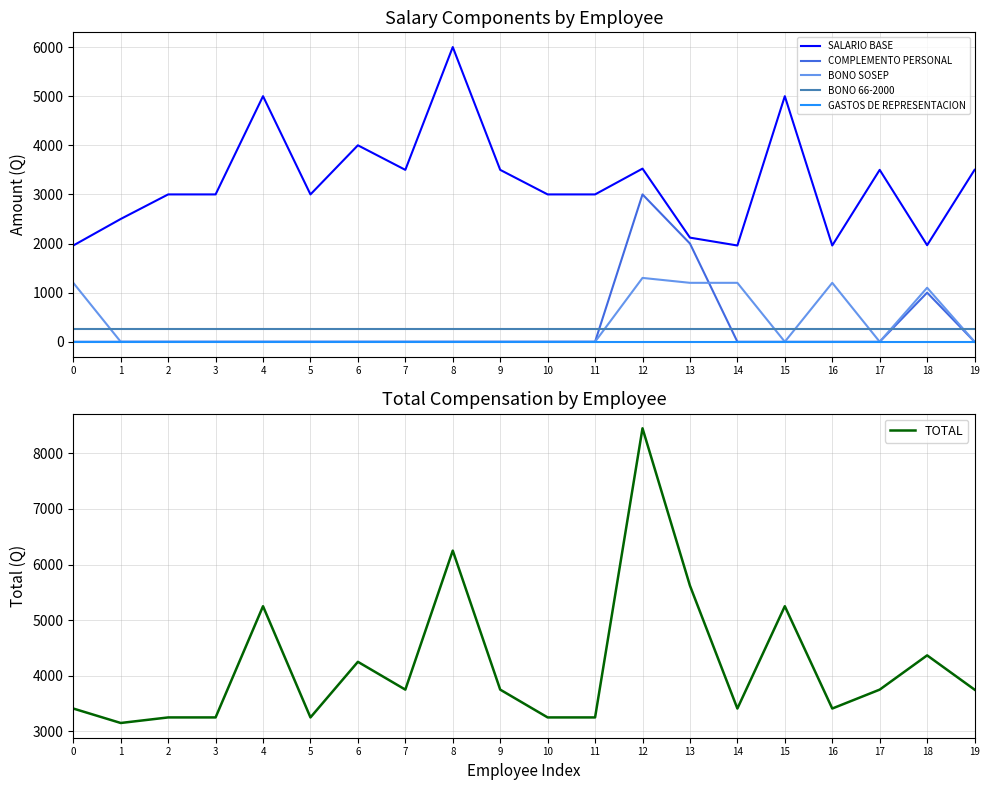

True or false: GASTOS DE REPRESENTACION and BONO 66-2000 cross at least once.

False